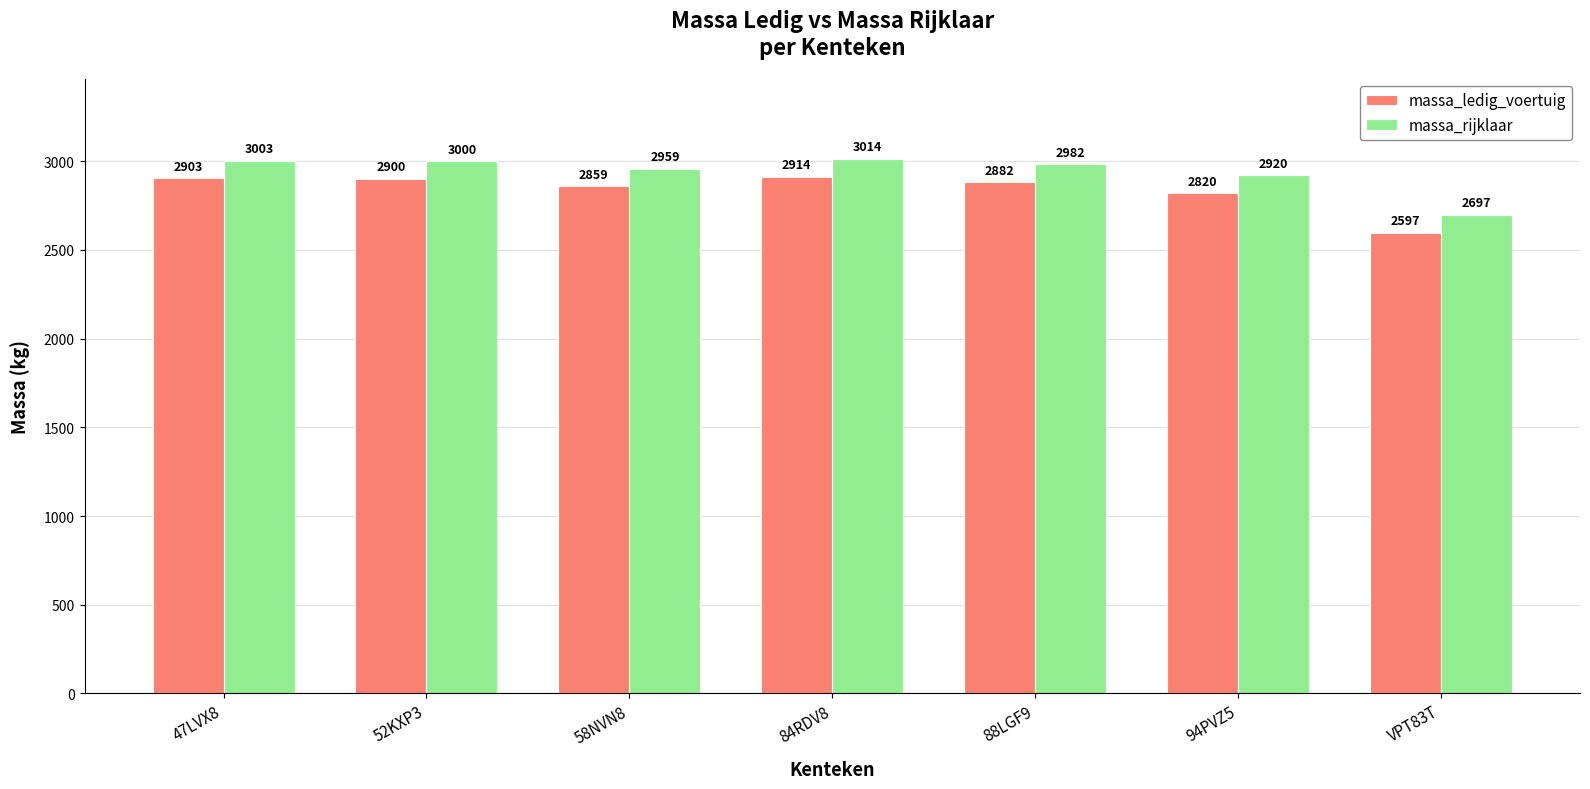

What is the sum of the massa_ledig_voertuig values at 47LVX8 and VPT83T?

5500